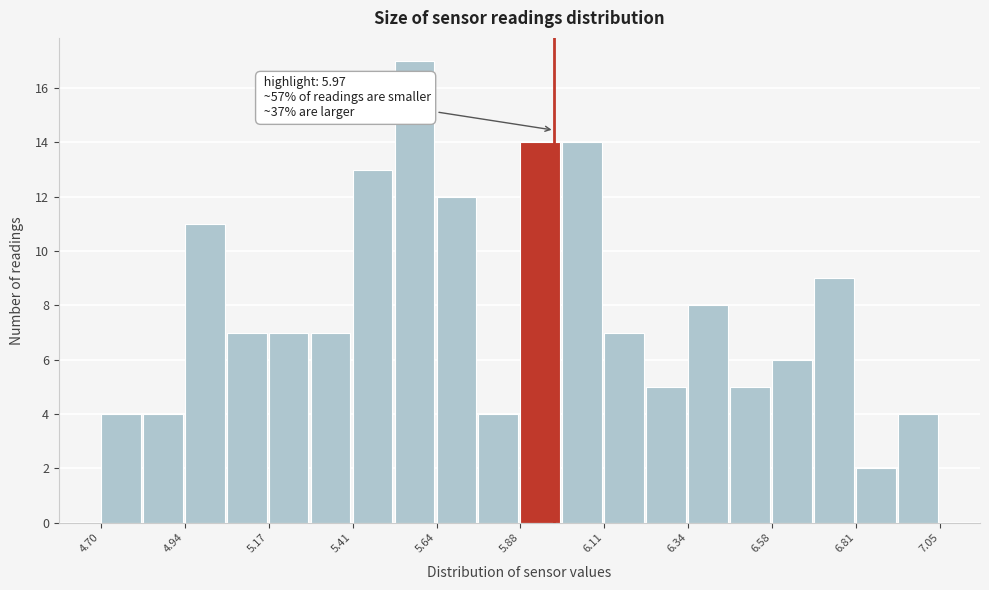

Read against the x-axis, roughly where is the centre of the tallest bar?

5.60